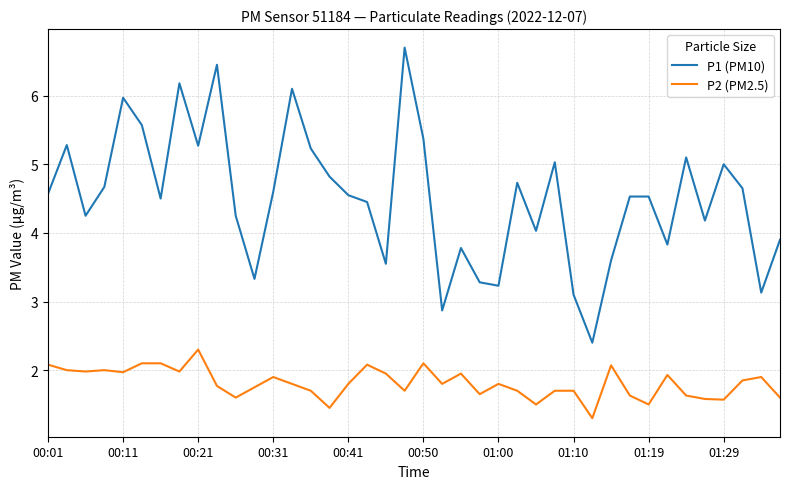

Which series has the largest total across all categories?

P1 (PM10)